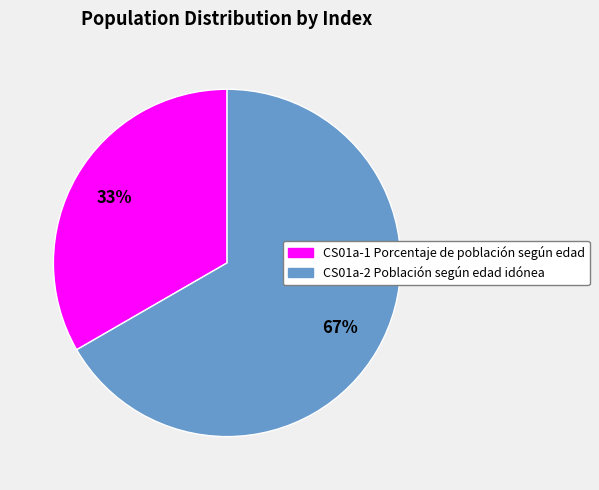

Which category accounts for the majority?

CS01a-2 Población según edad idónea